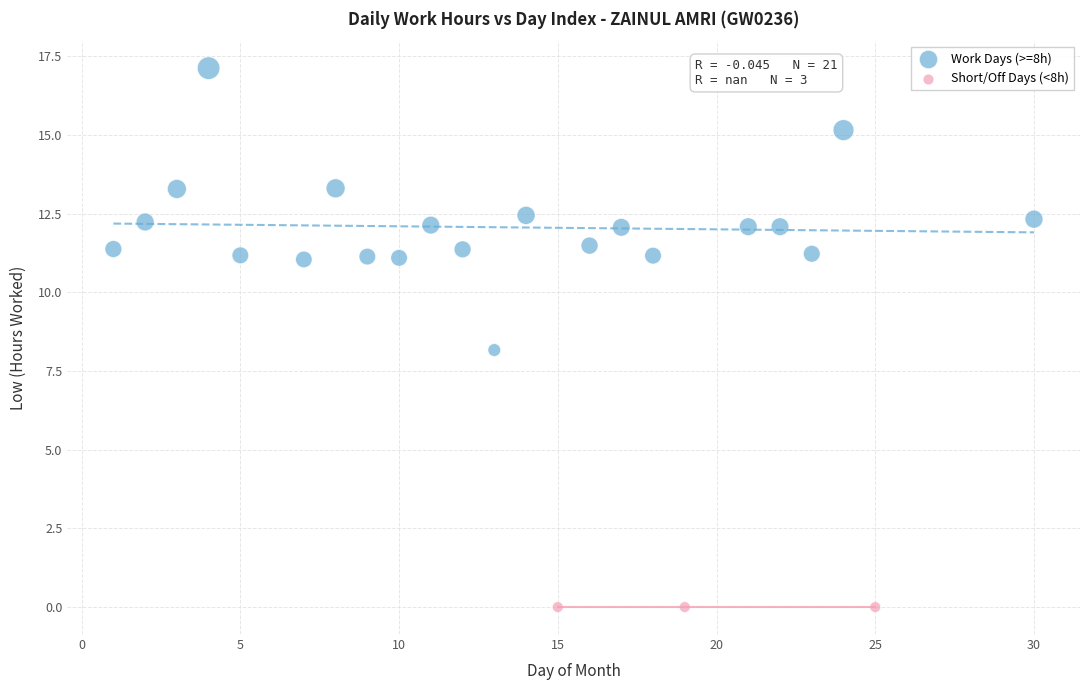

Which series contains the highest Y value?

Work Days (>=8h)